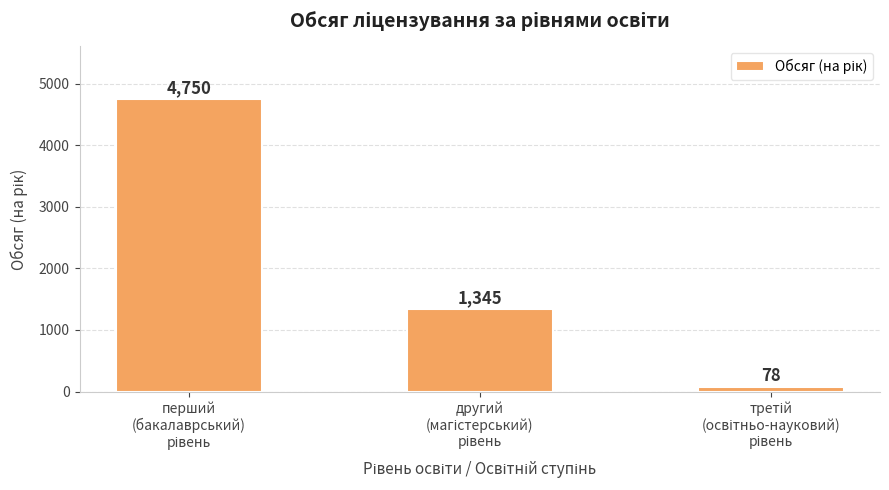

Are the bars horizontal?

No